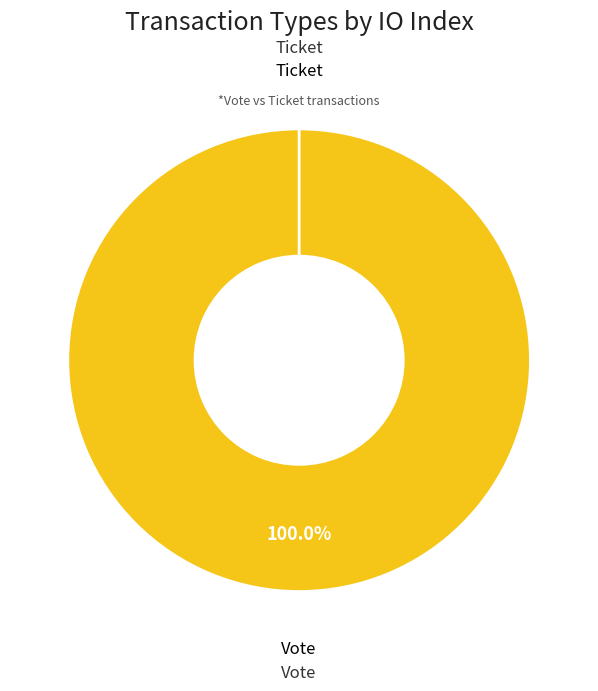

Is there any slice that represents more than half of the pie?

Yes